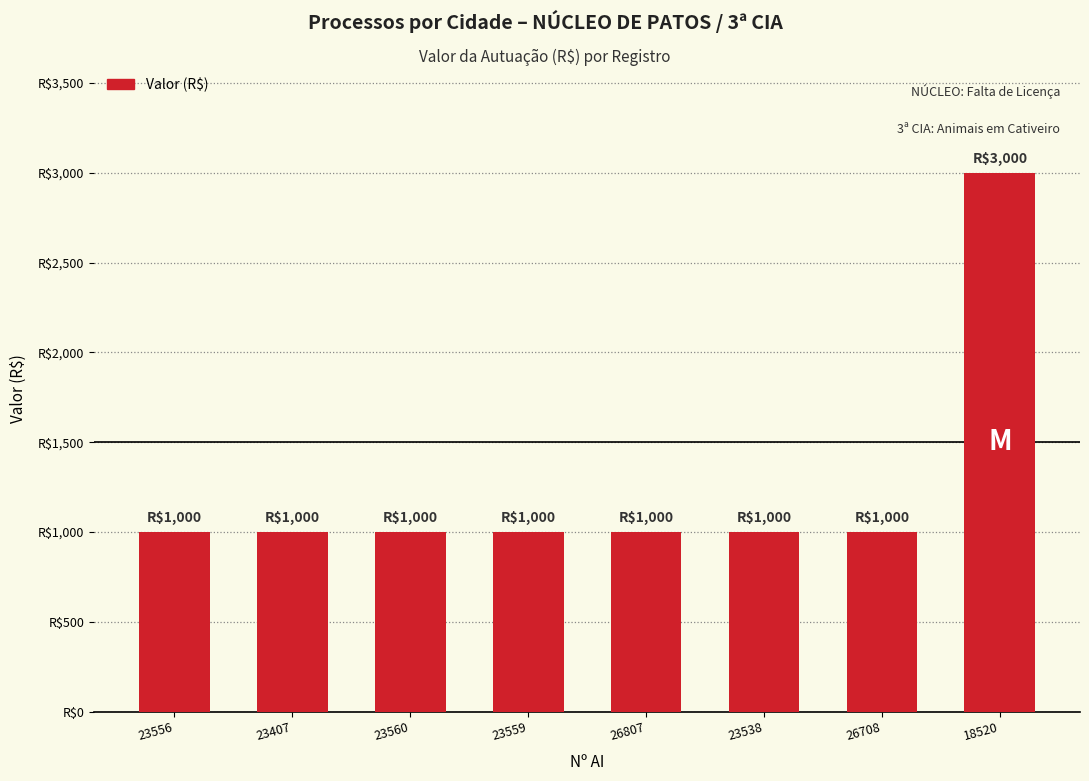

What is the greatest value displayed?

3000